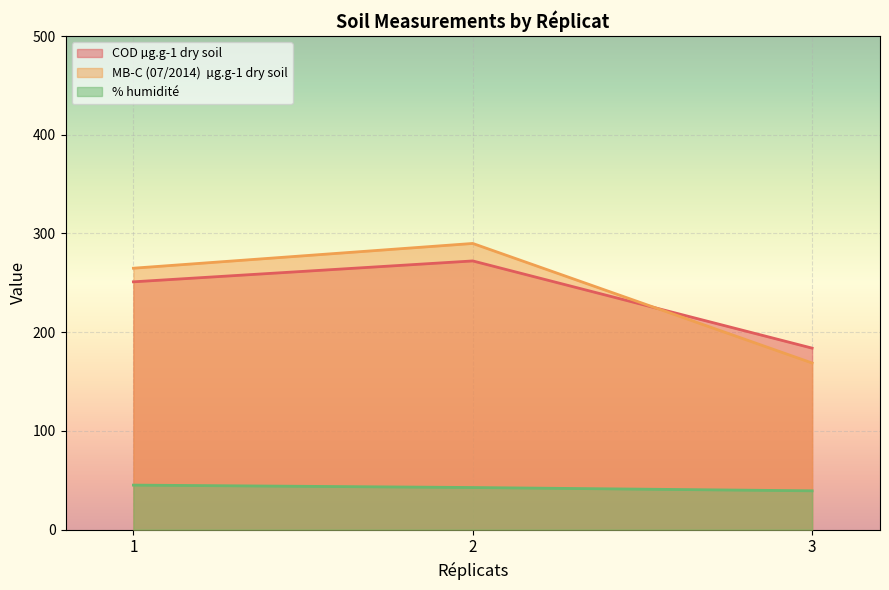

Which series has the widest spread of values?

MB-C (07/2014)  µg.g-1 dry soil